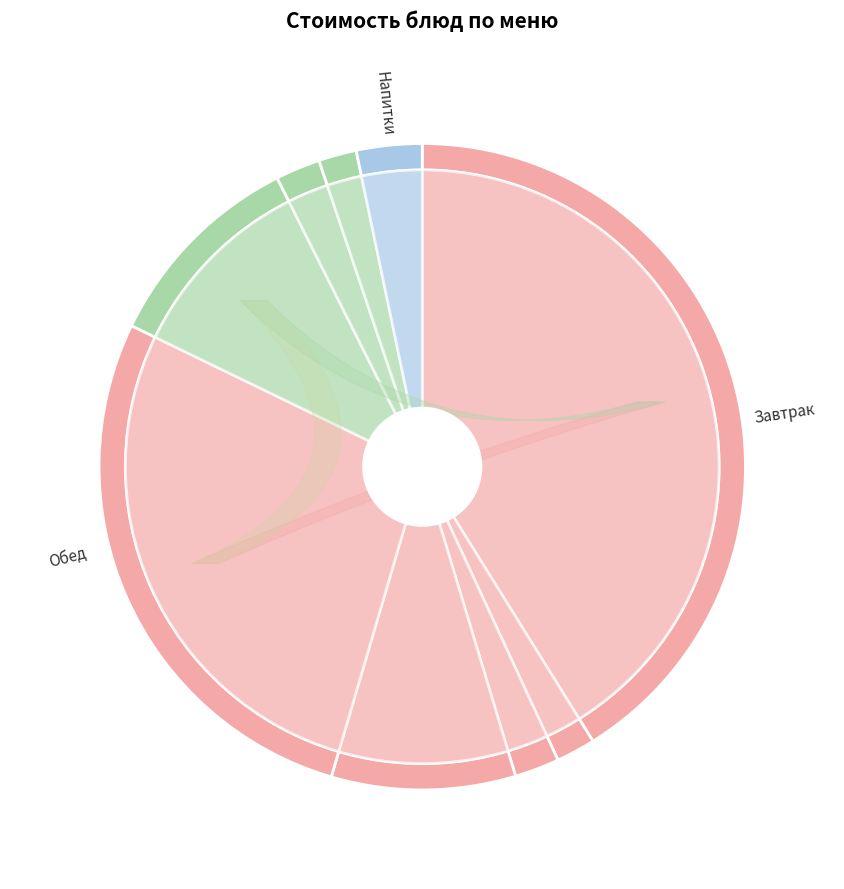

How many segments does this pie chart have?

9